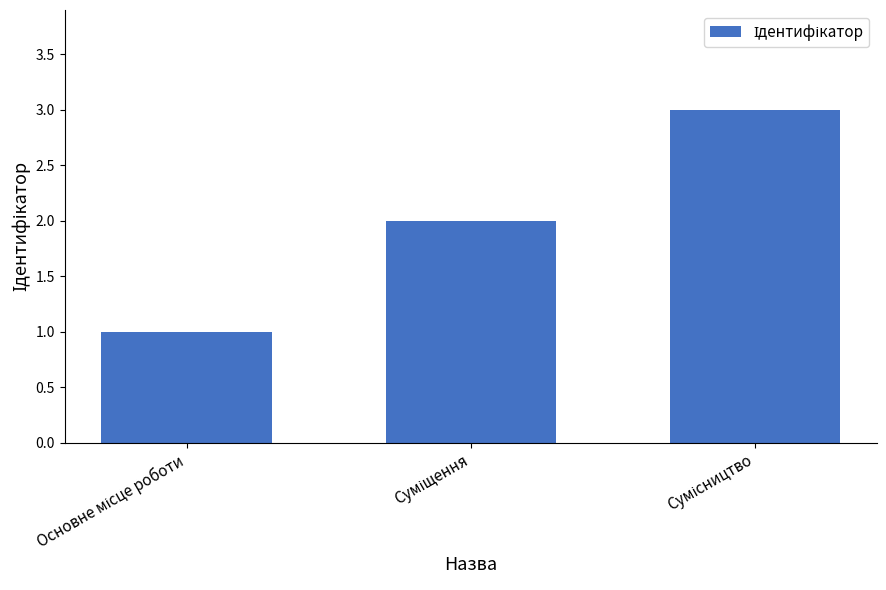

Reading right to left, list all the values displayed in this chart.

3	2	1